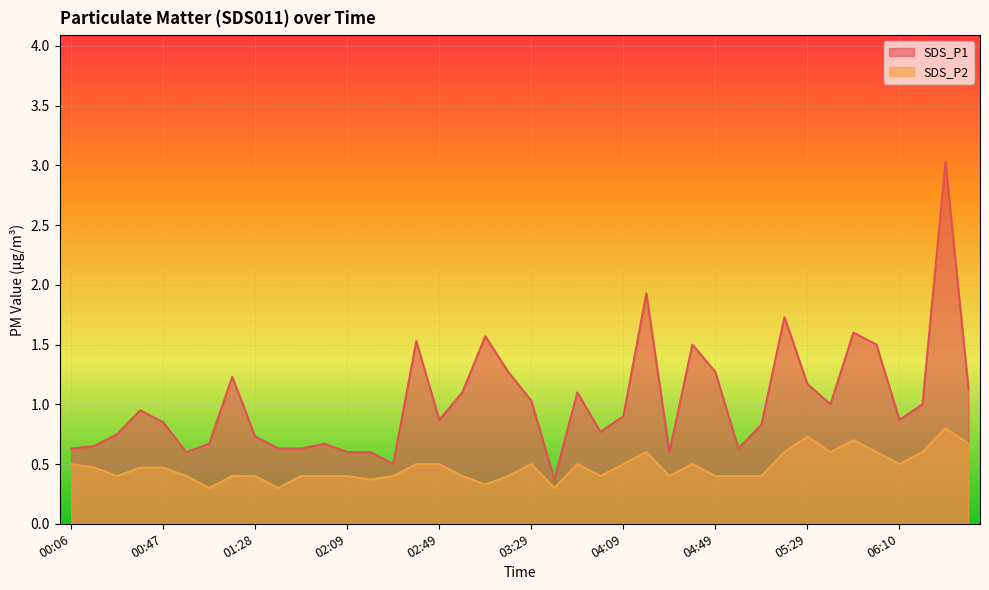

What is the sum of the SDS_P2 values at 06:10 and 04:59?

0.9